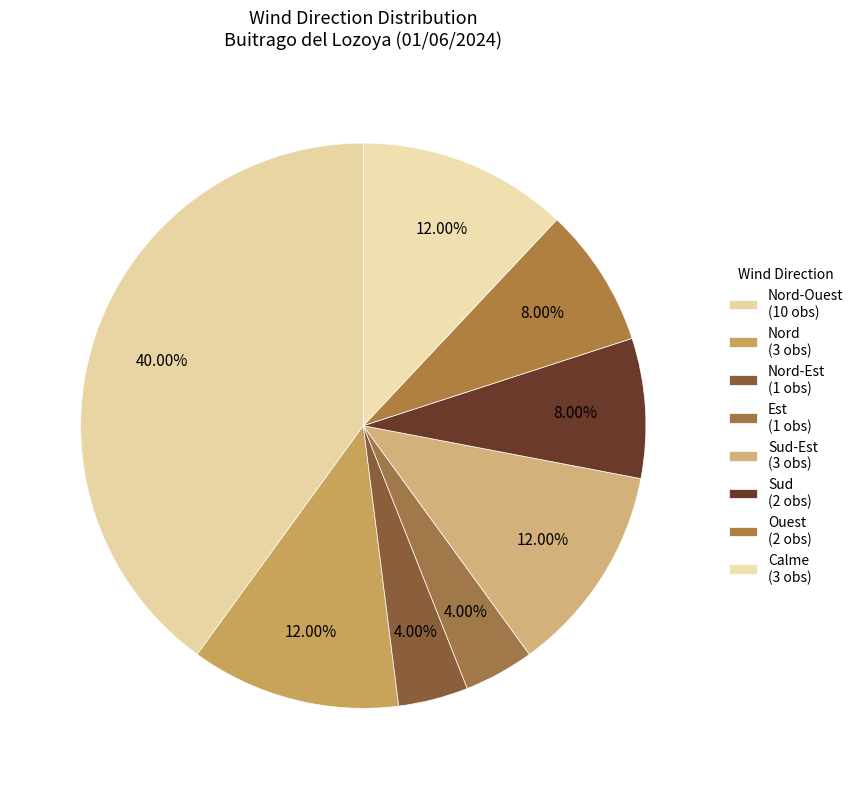

What is the smallest slice in the pie chart?

Nord-Est